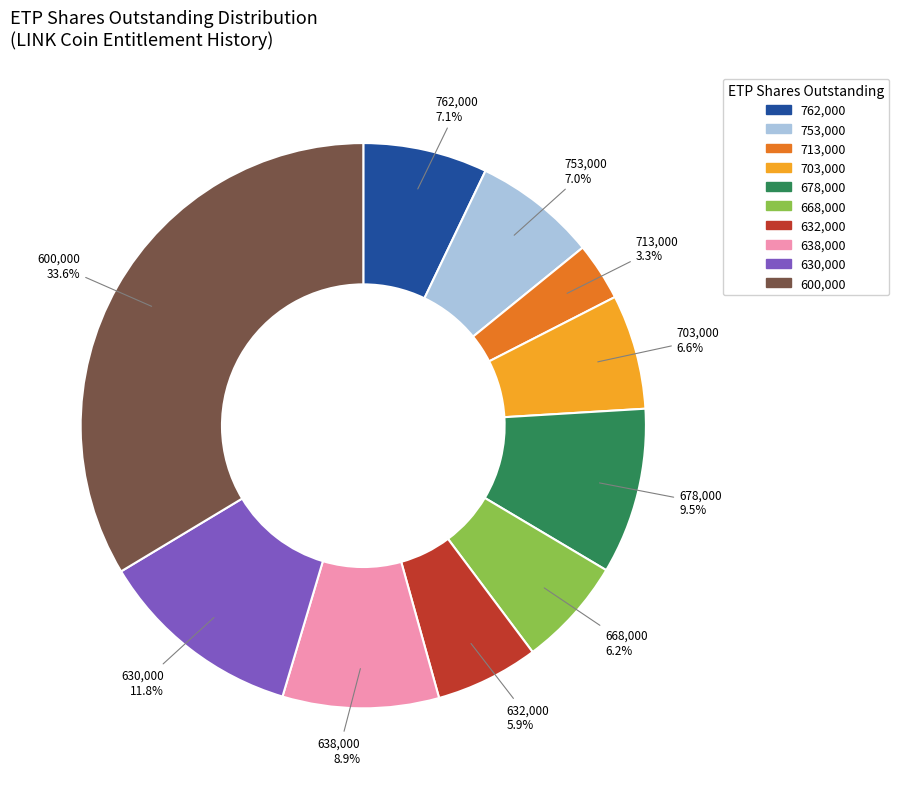

Is there a majority slice in this chart?

No